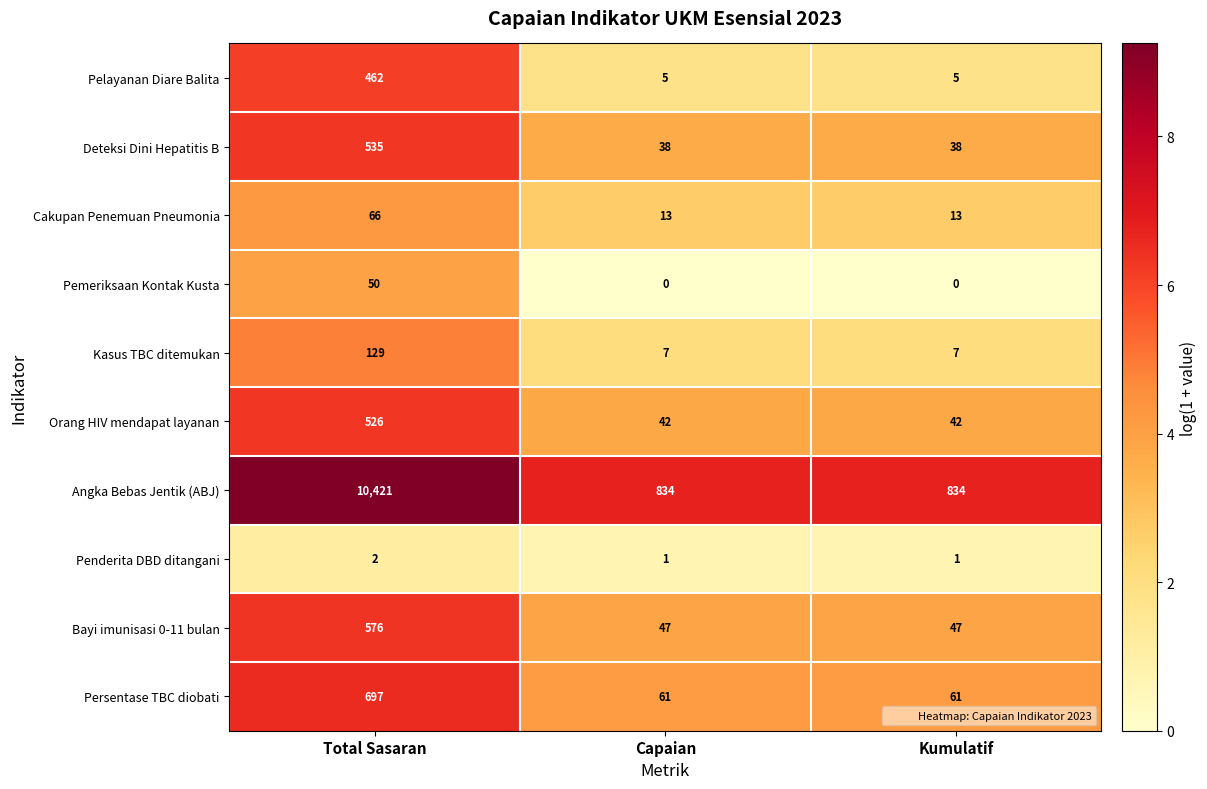

The Bayi imunisasi 0-11 bulan series shows 47 at Capaian. True or false?

True